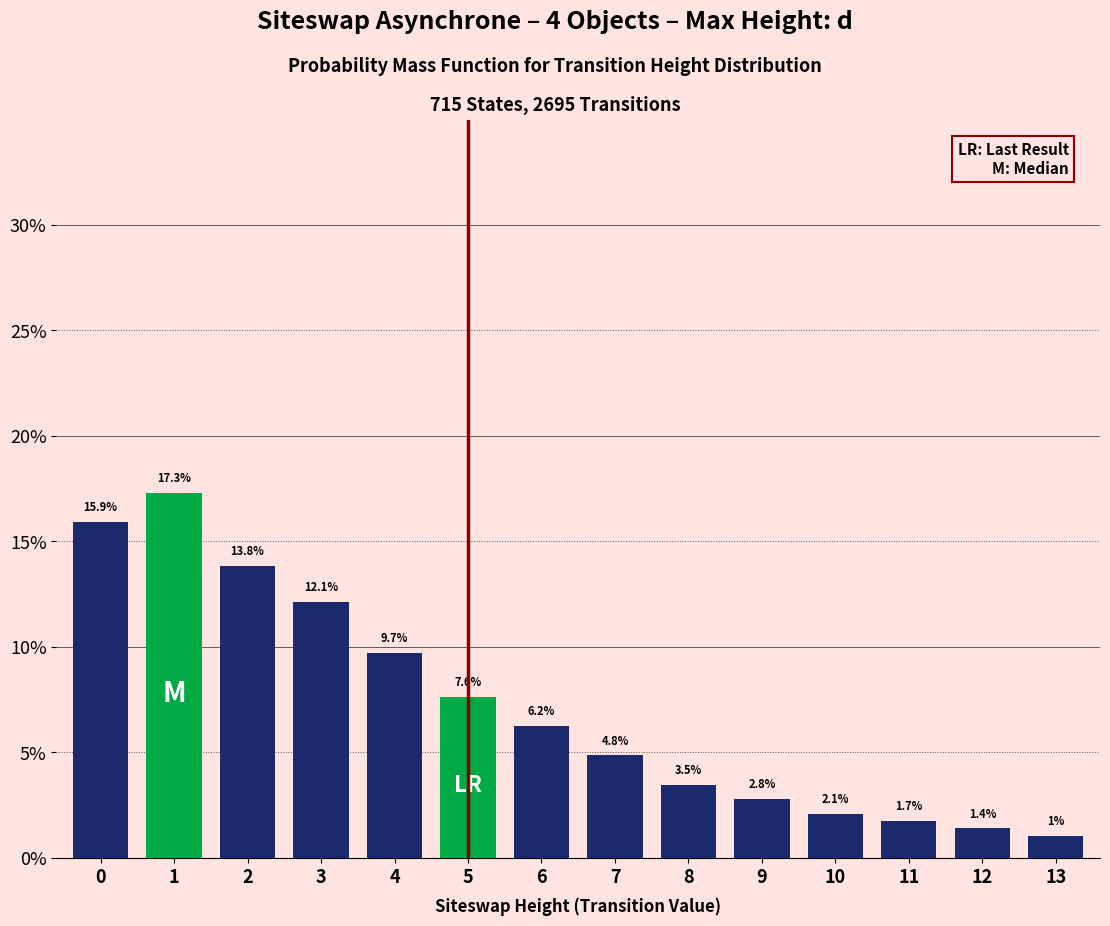

Reading left to right, list all the values displayed in this chart.

0=15.9	1=17.3	2=13.8	3=12.1	4=9.7	5=7.6	6=6.2	7=4.8	8=3.5	9=2.8	10=2.1	11=1.7	12=1.4	13=1.0